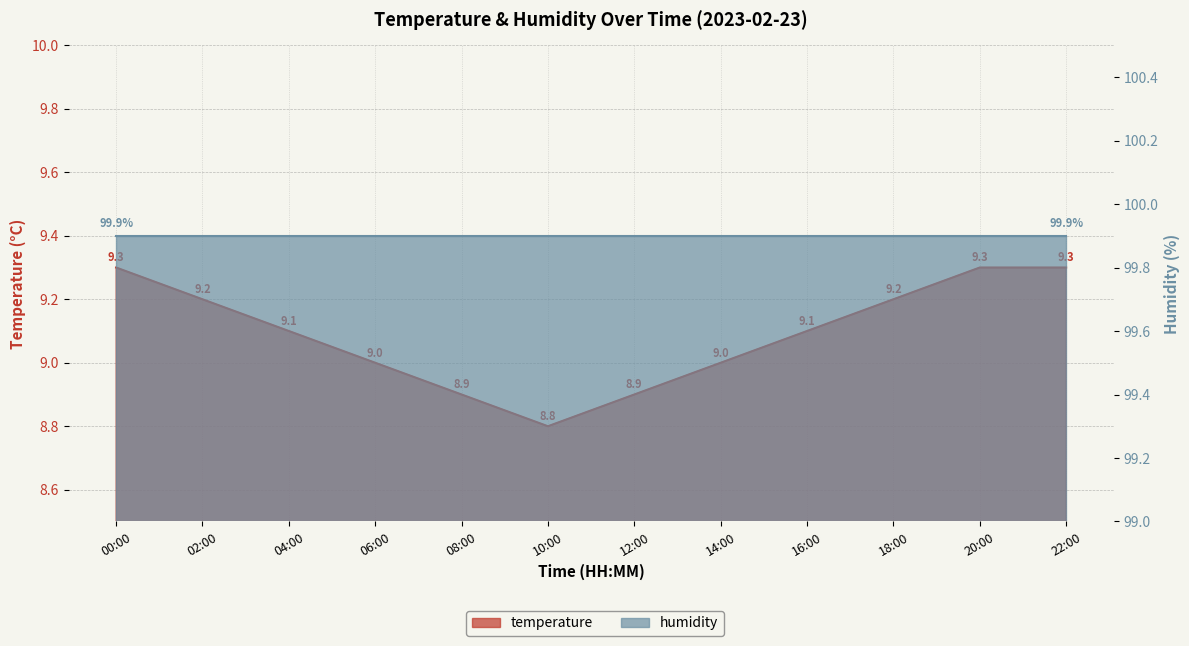

Is it true that the value at 14:00 is 13.0?

False